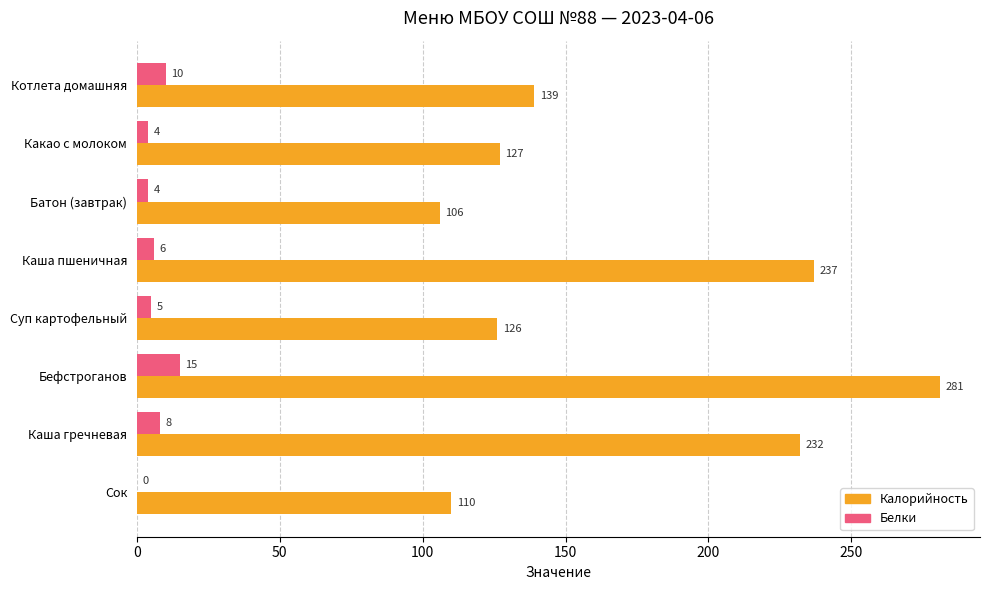

What is the sum of all Белки values?

52